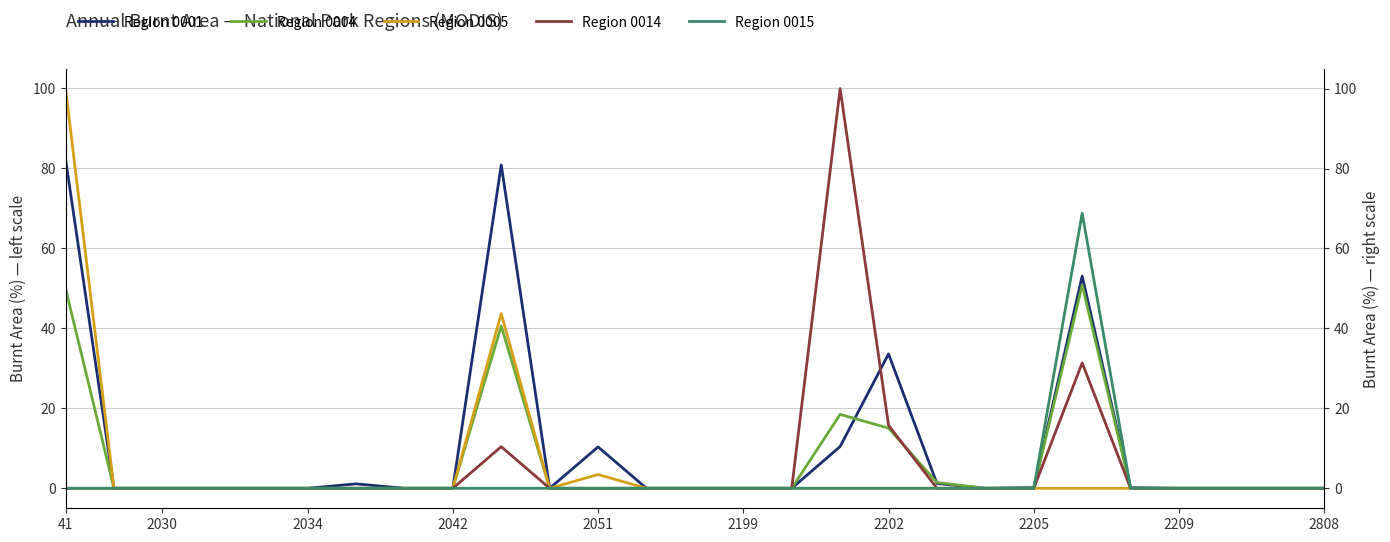

How many values in the Region 0001 series exceed 0?

10